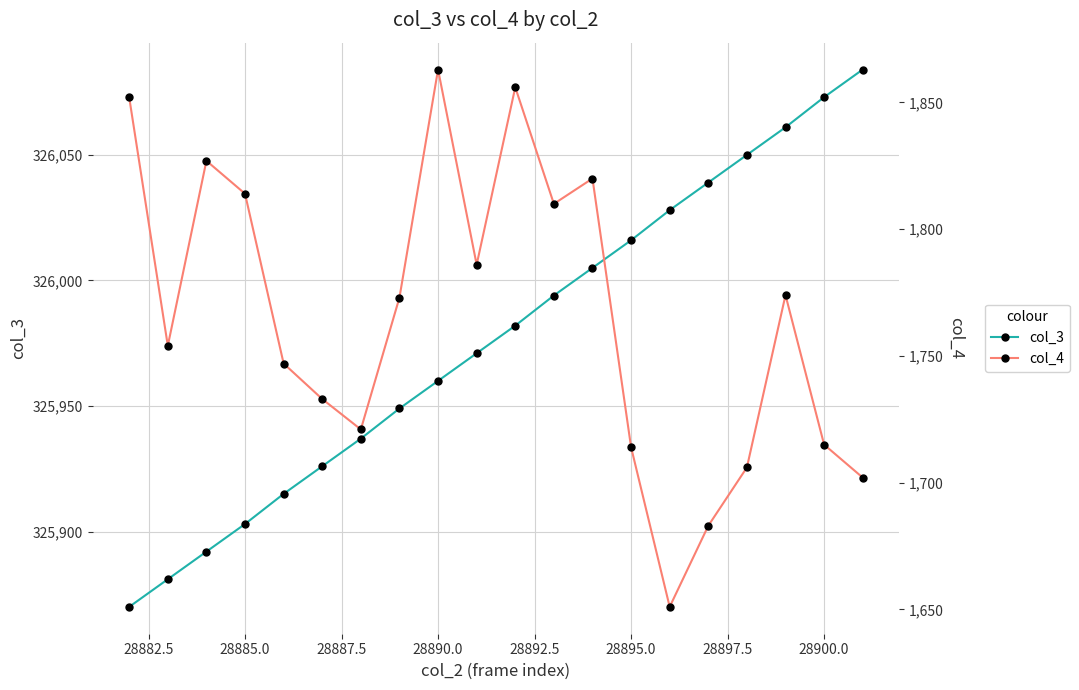

Which series has the widest spread of values?

col_3